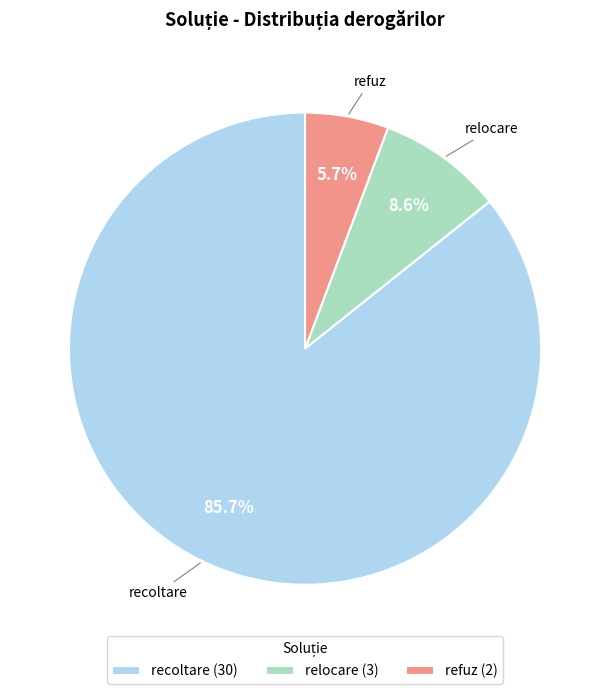

Between relocare (3) and refuz (2), which is larger?

relocare (3)